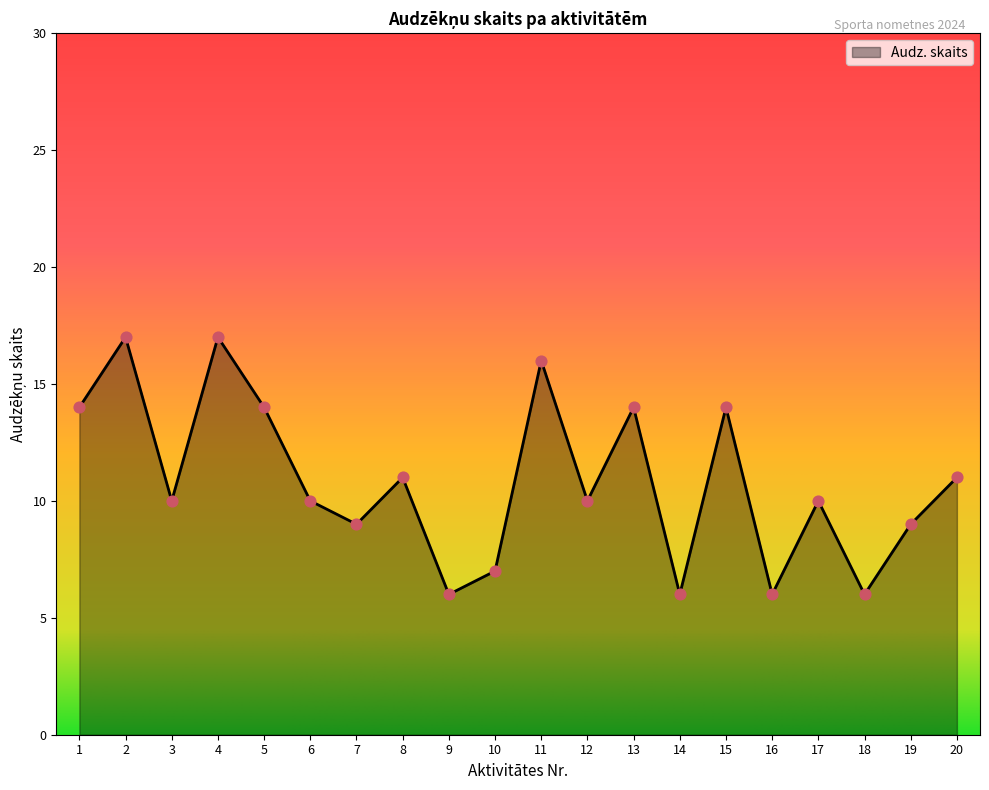

Approximately how many times larger is the value at 14 compared to 1?

0.4